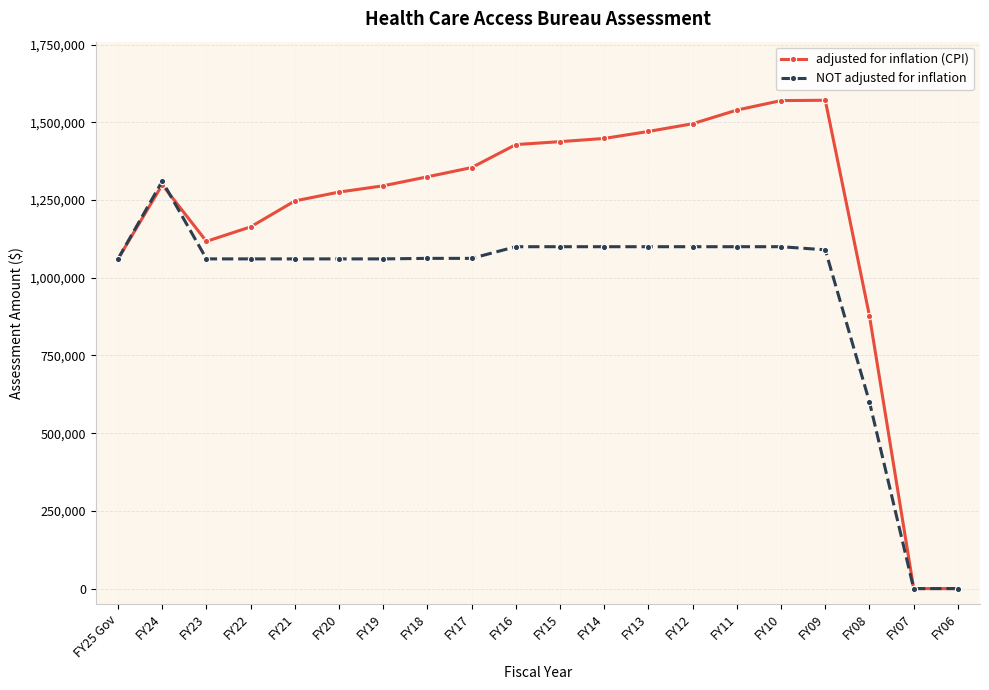

The adjusted for inflation (CPI) series shows 2151922 at FY19. True or false?

False